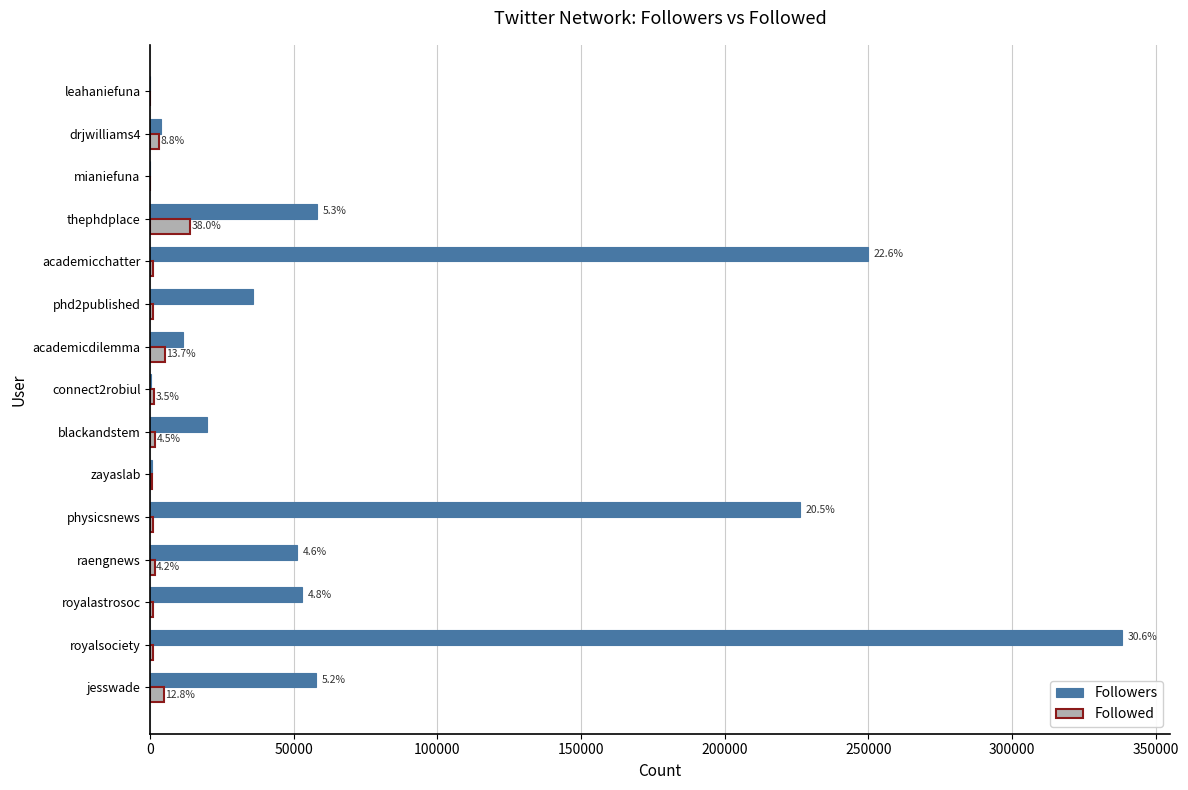

What is the sum of all Followed values?

36425